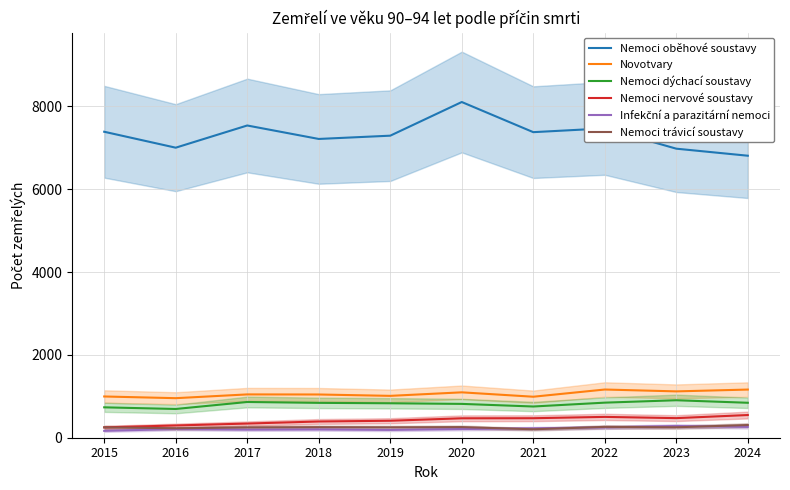

Which series has the largest total across all categories?

Nemoci oběhové soustavy